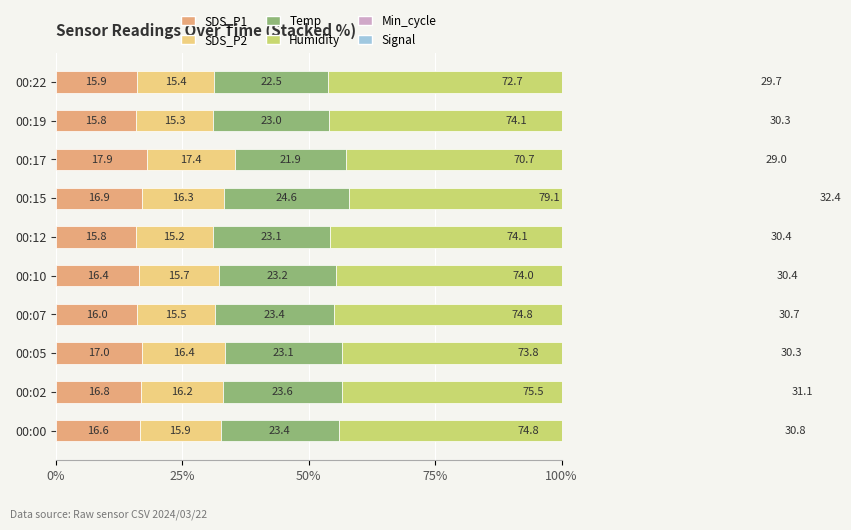

Where does the Signal series first go above -59?

00:12